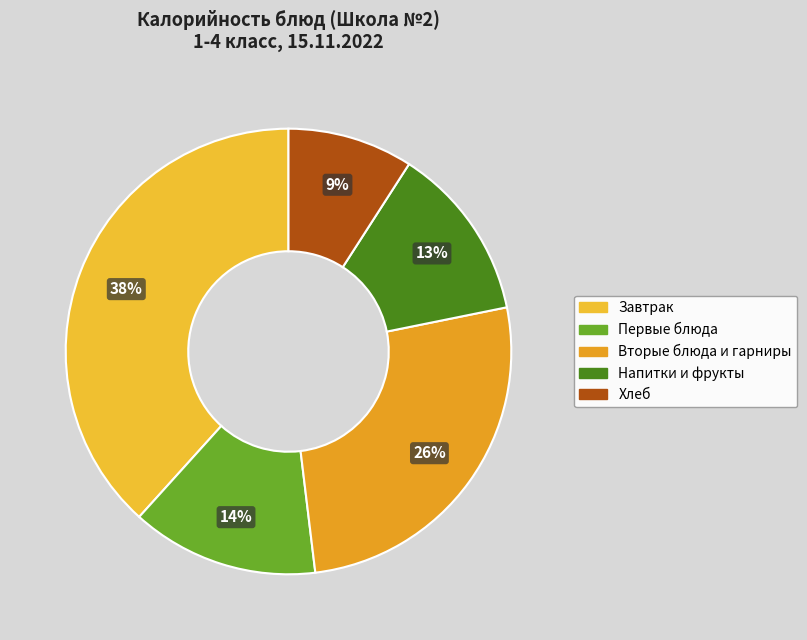

Count the number of slices in the pie.

5